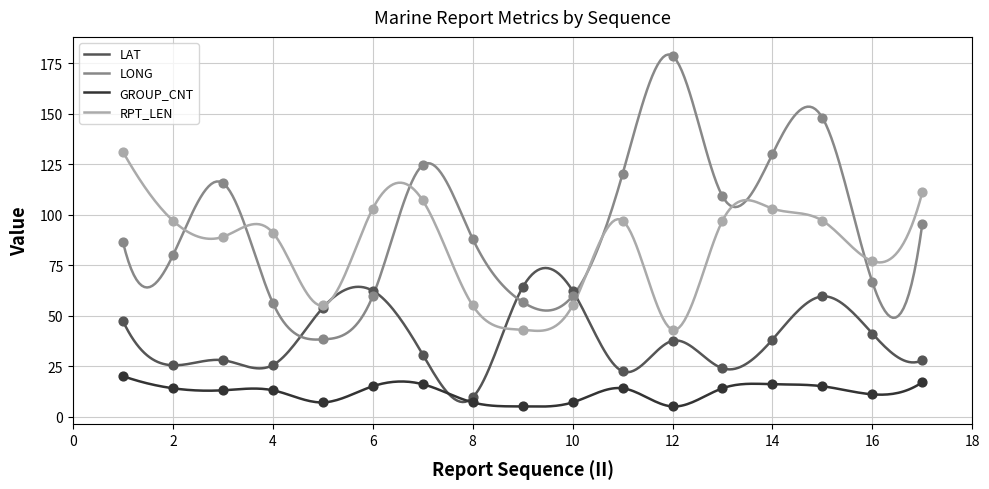

Which series reaches the maximum Y coordinate?

LONG